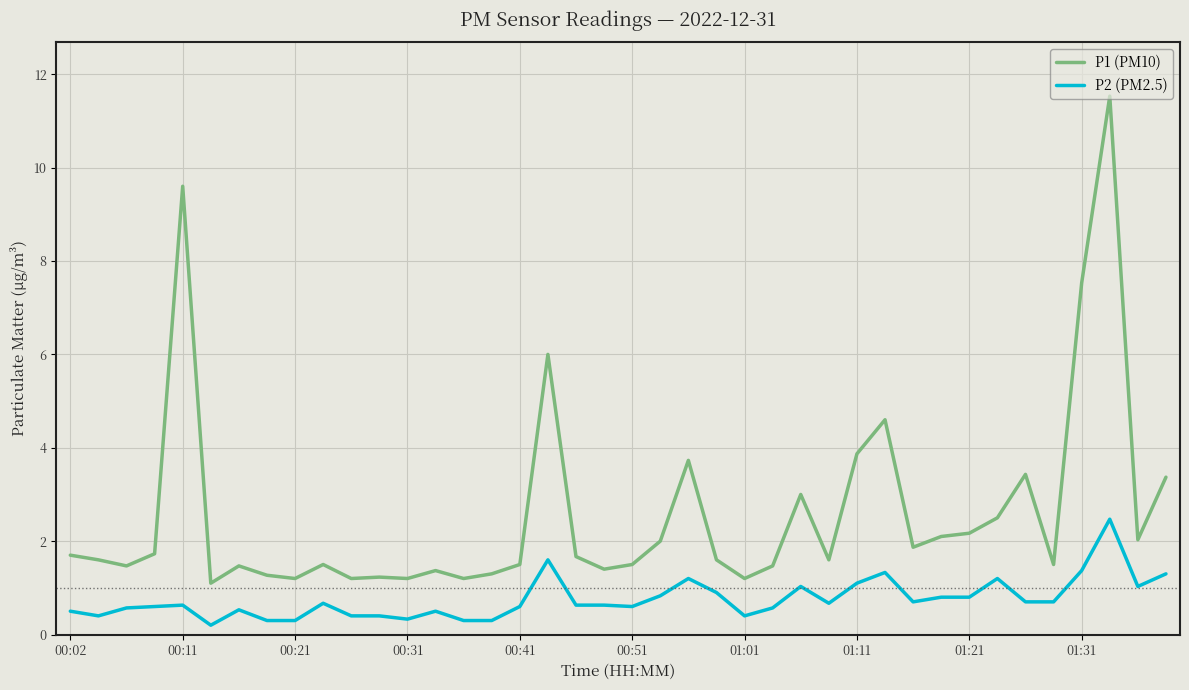

What is the average value of the P1 (PM10) series?

2.6